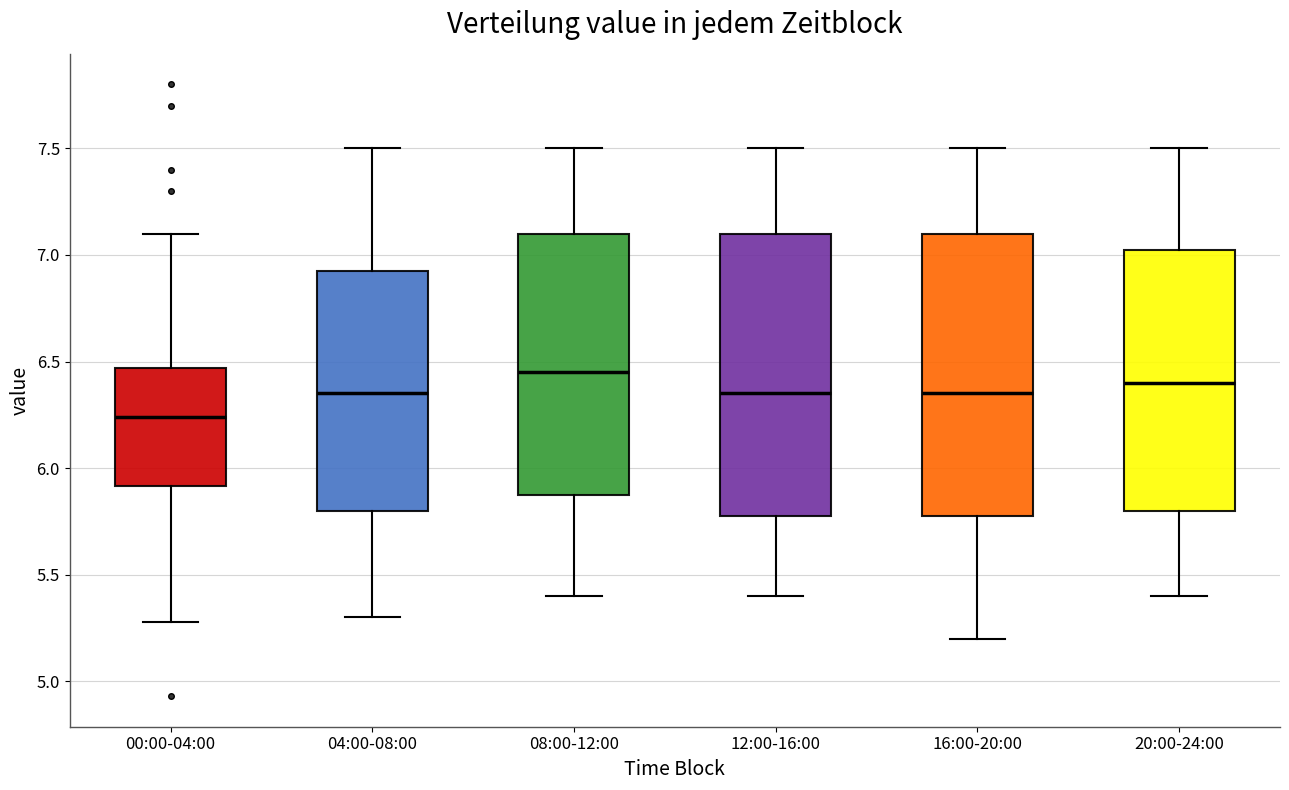

Which box's median line is the lowest?

00:00-04:00